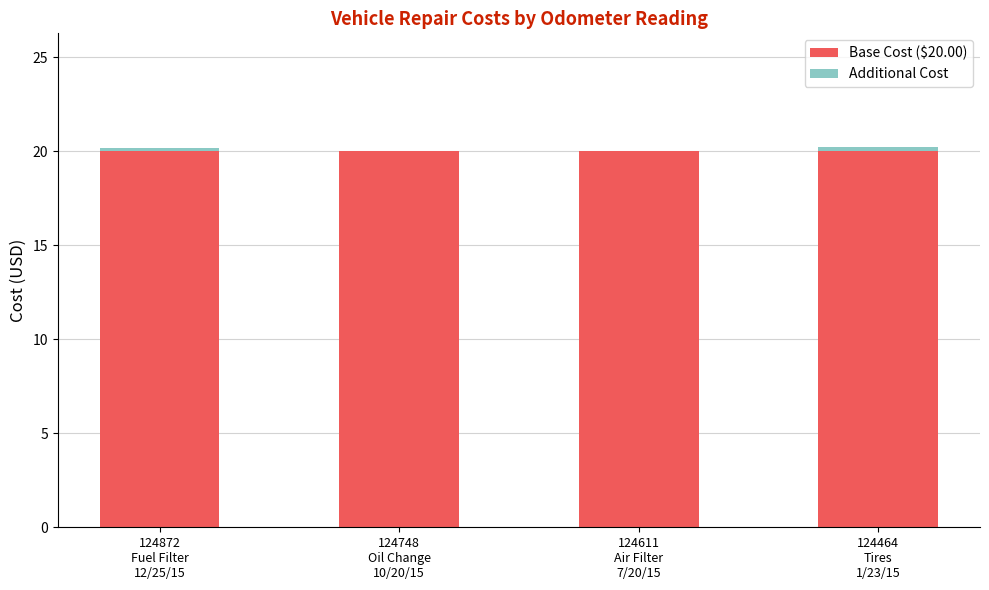

What is the sum of all Base Cost ($20.00) values?

80.0